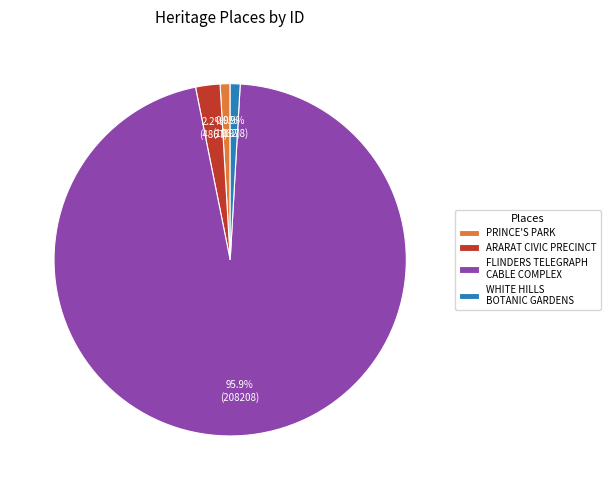

Which slice is the largest?

FLINDERS TELEGRAPH CABLE COMPLEX